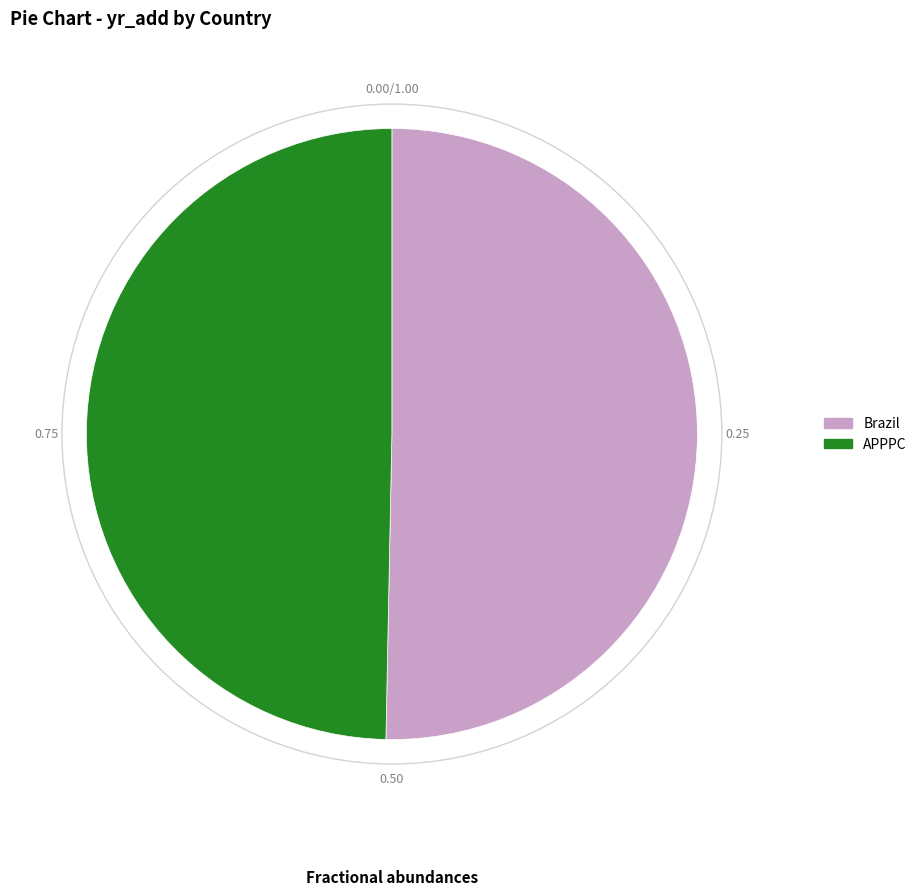

Between Brazil and APPPC, which is larger?

Brazil